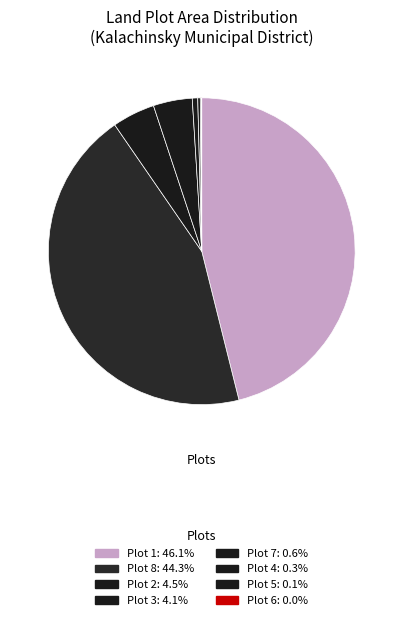

Does any single category account for the majority?

No